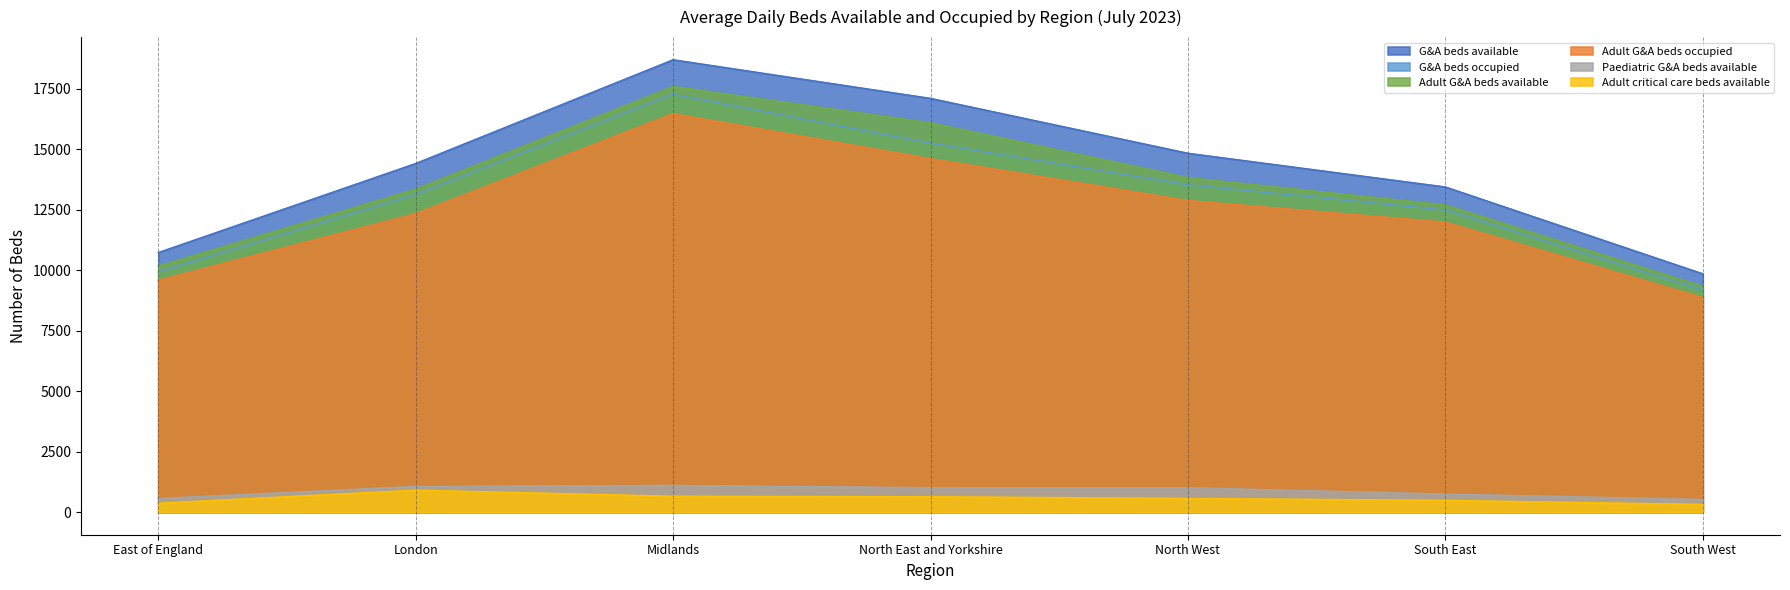

What value does the G&A beds occupied series have at South West?

9172